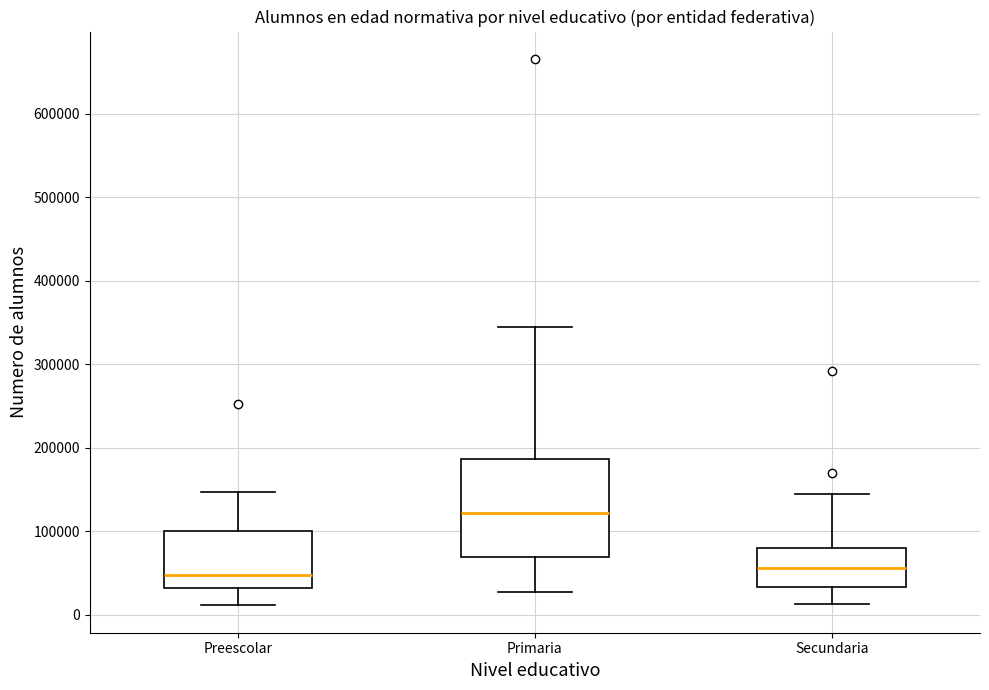

Where is the lower edge of the box for Primaria on the y-axis? The values are not printed on the chart, so give them approximately, as read against the axis.

70000